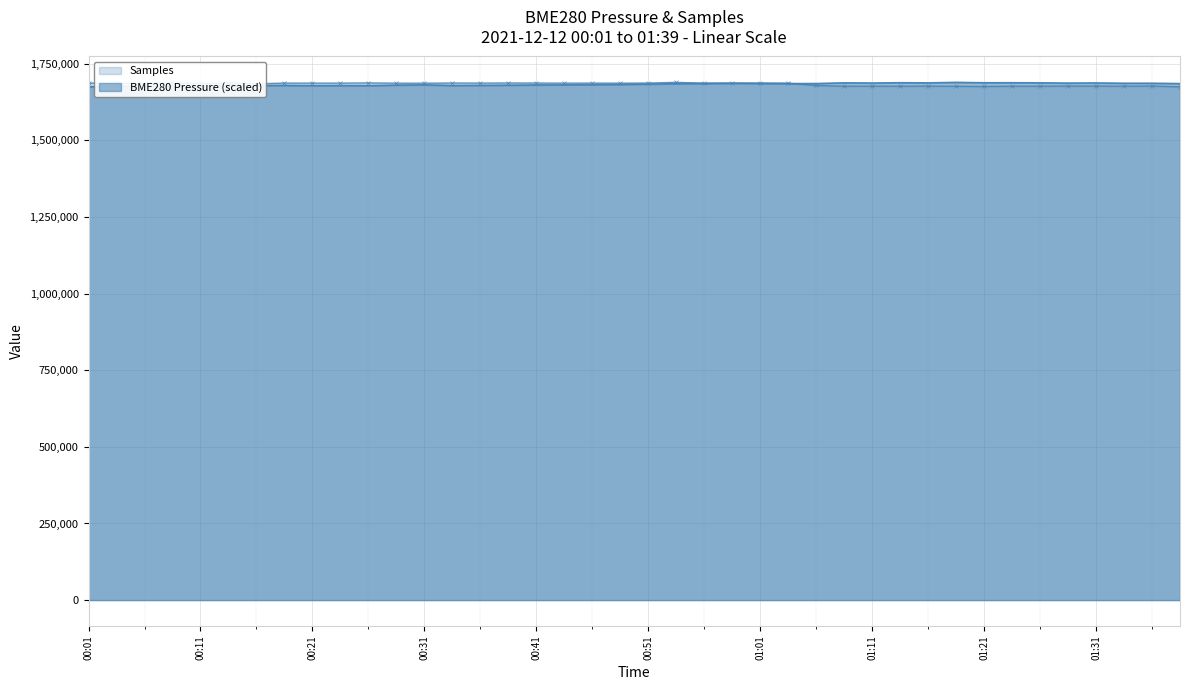

At how many categories does at least one series exceed 1682485?

40